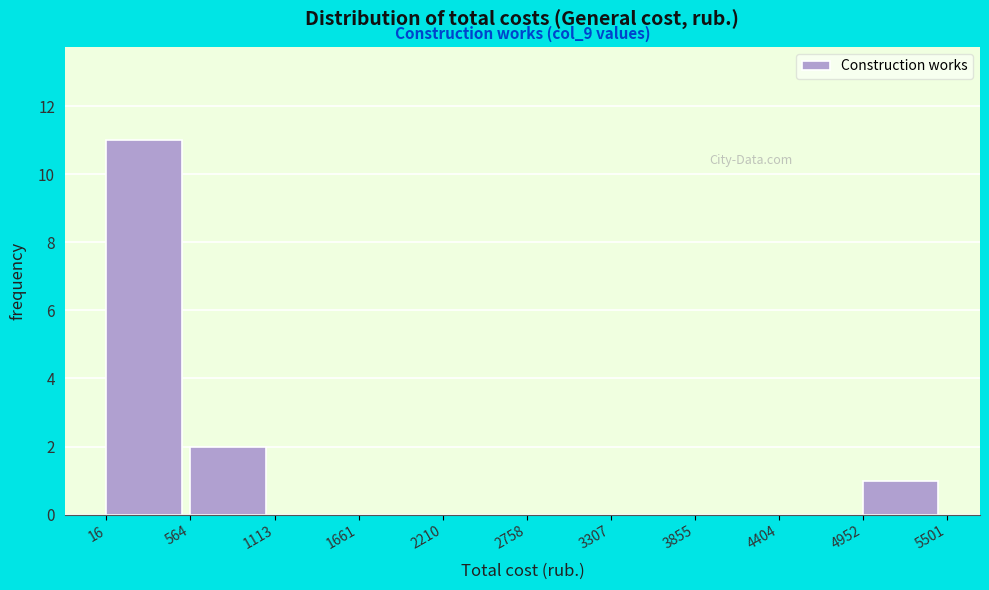

Which range on the x-axis has the tallest bar?

16 to 564